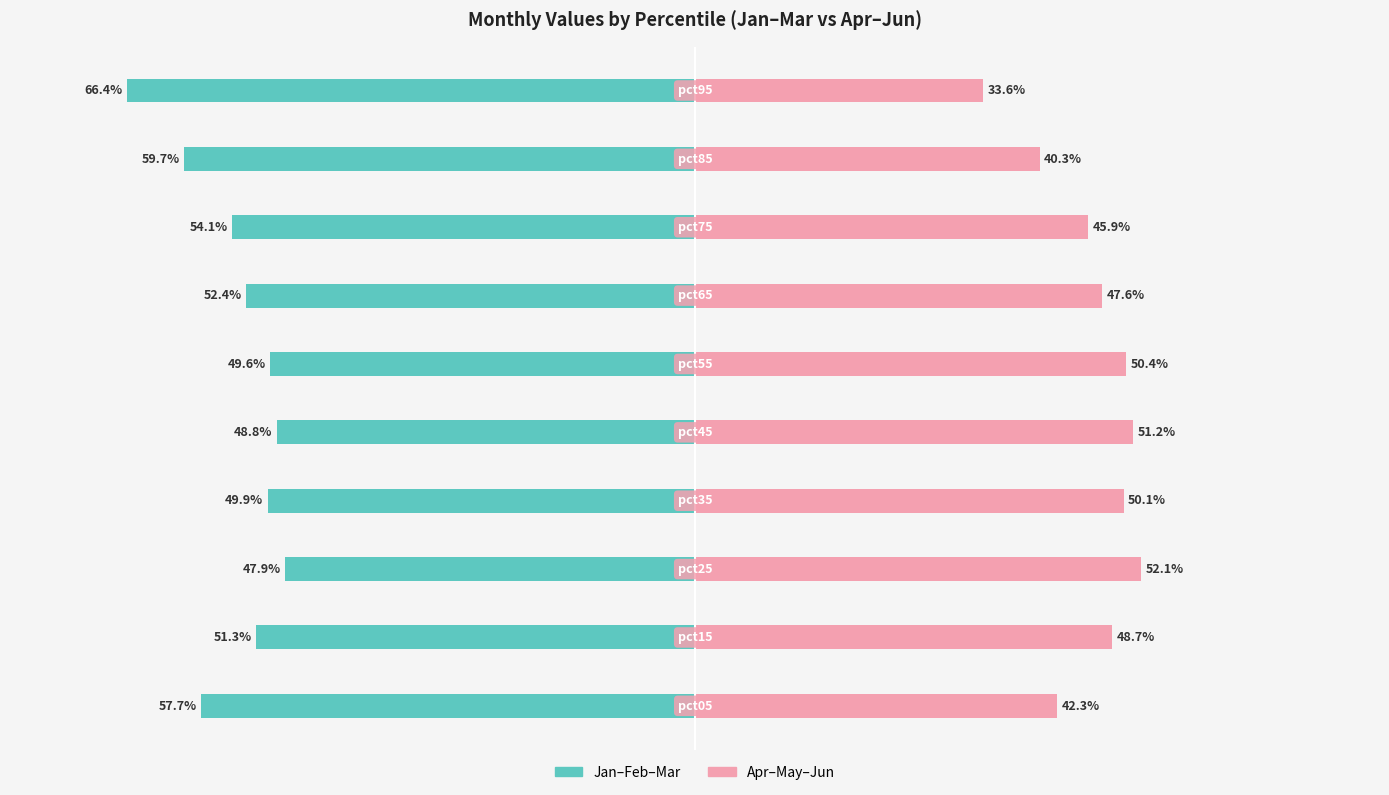

Which series changed the most between 60 and 80?

Apr-May-Jun